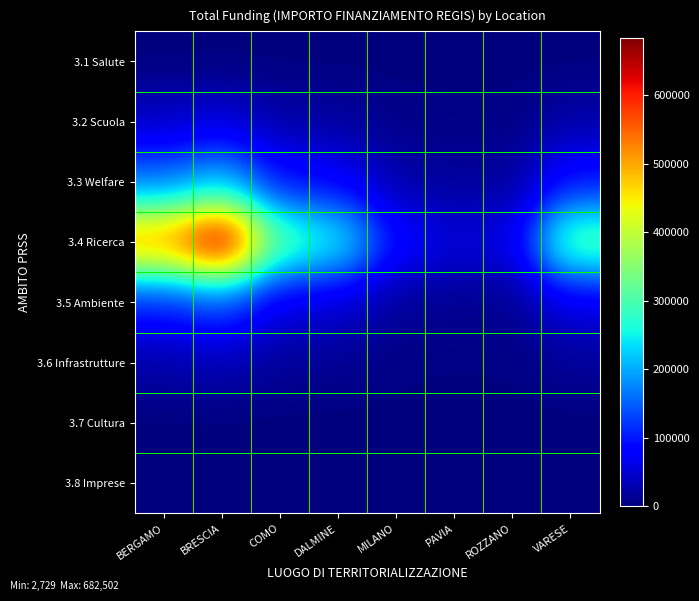

List the series in order of their peak value, highest first.

3.4 Ricerca, 3.3 Welfare, 3.5 Ambiente, 3.2 Scuola, 3.6 Infrastrutture, 3.1 Salute, 3.7 Cultura, 3.8 Imprese